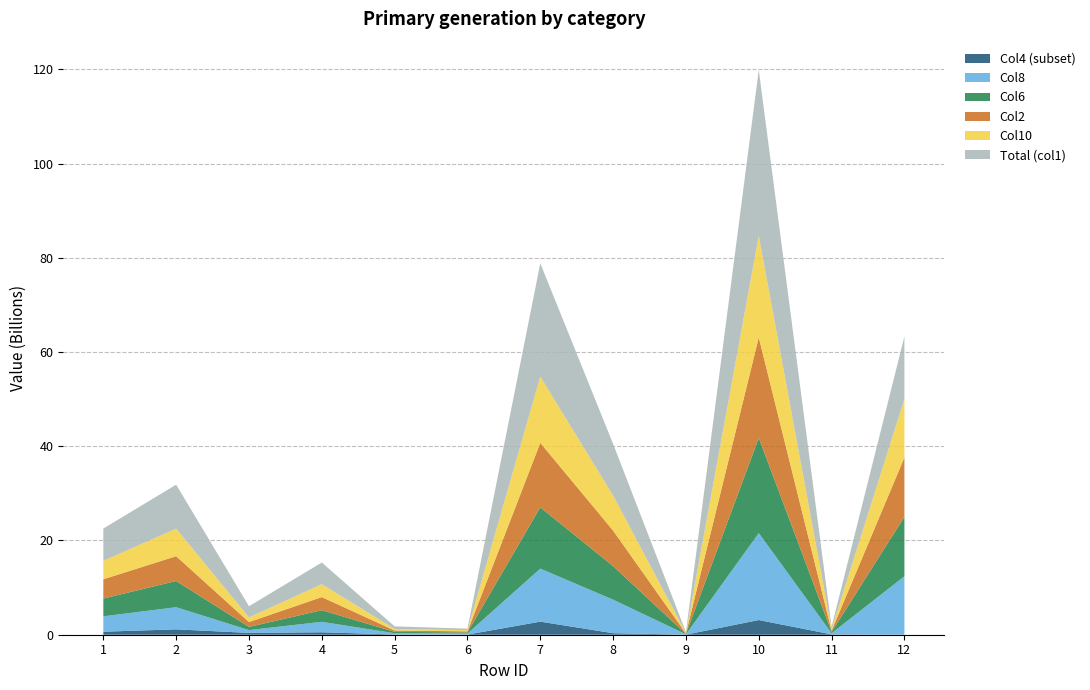

Reading right to left, list all the values displayed in this chart.

Total (col1): 12=13269187867.0	11=497013044.0	10=35207348734.0	9=168421371.0	8=10968146956.0	7=24070780407.0	6=332765958.0	5=563588476.0	4=4596057078.0	3=2379787234.0	2=9338581661.0	1=6860000000.0
Col2: 12=12606280427.6	11=274639127.0	10=21324249356.1	9=107280797.7	8=7535252830.1	7=13681715728.3	6=226899499.0	5=285944127.5	4=2784876367.0	3=1024720534.0	2=5268769915.8	1=4090505285.0
Col6: 12=12606280427.6	11=269423660.1	10=20207010332.4	9=80966512.6	8=7119360702.0	7=13006683117.8	6=238804362.0	5=296257897.0	4=2466443053.7	3=676531866.1	2=5558781403.2	1=3769864535.8
Col8: 12=12407651455.2	11=245116344.2	10=18445238830.3	9=72869861.3	8=7116276807.7	7=11256092161.2	6=211889647.8	5=259339717.8	4=2219848085.5	3=597633377.2	2=4699689605.4	1=3267691727.6
Col4: 12=0.0	11=73711434.8	10=3120053606.9	9=17310403.8	8=325119856.1	7=2777623347.1	6=35073070.7	5=54618890.2	4=518839384.9	3=386054243.9	2=1141920657.6	1=641117099.8
Col10: 12=12407651455.2	11=318827779.0	10=21565292437.2	9=90180265.1	8=7441396663.8	7=14033715508.3	6=246962718.5	5=313958608.1	4=2738687470.4	3=983687621.0	2=5841610263.0	1=3908808827.3